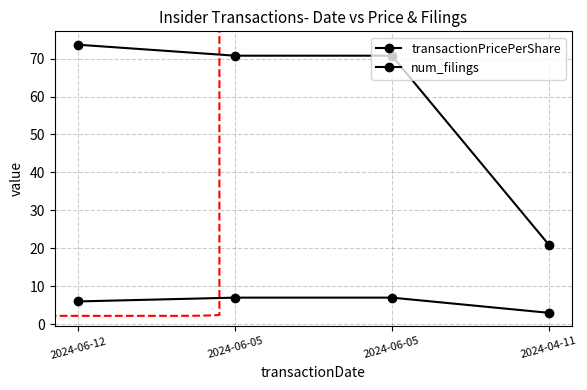

Is the value of transactionPricePerShare at 2024-06-12 greater than the value of num_filings at 2024-06-05?

Yes